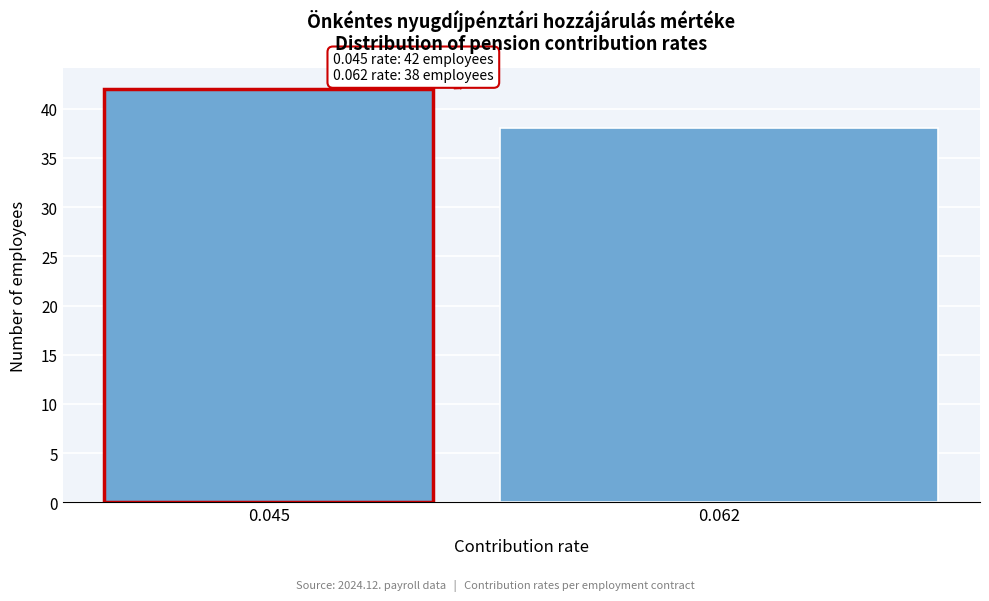

Reading left to right, extract all data points from this chart.

42	38